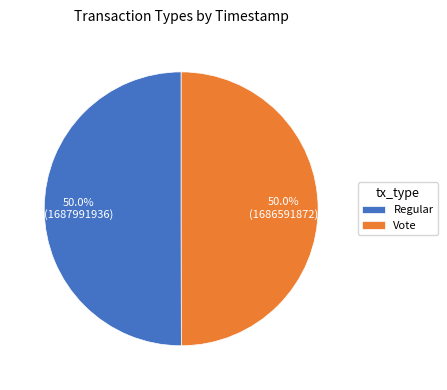

Count the number of slices in the pie.

2